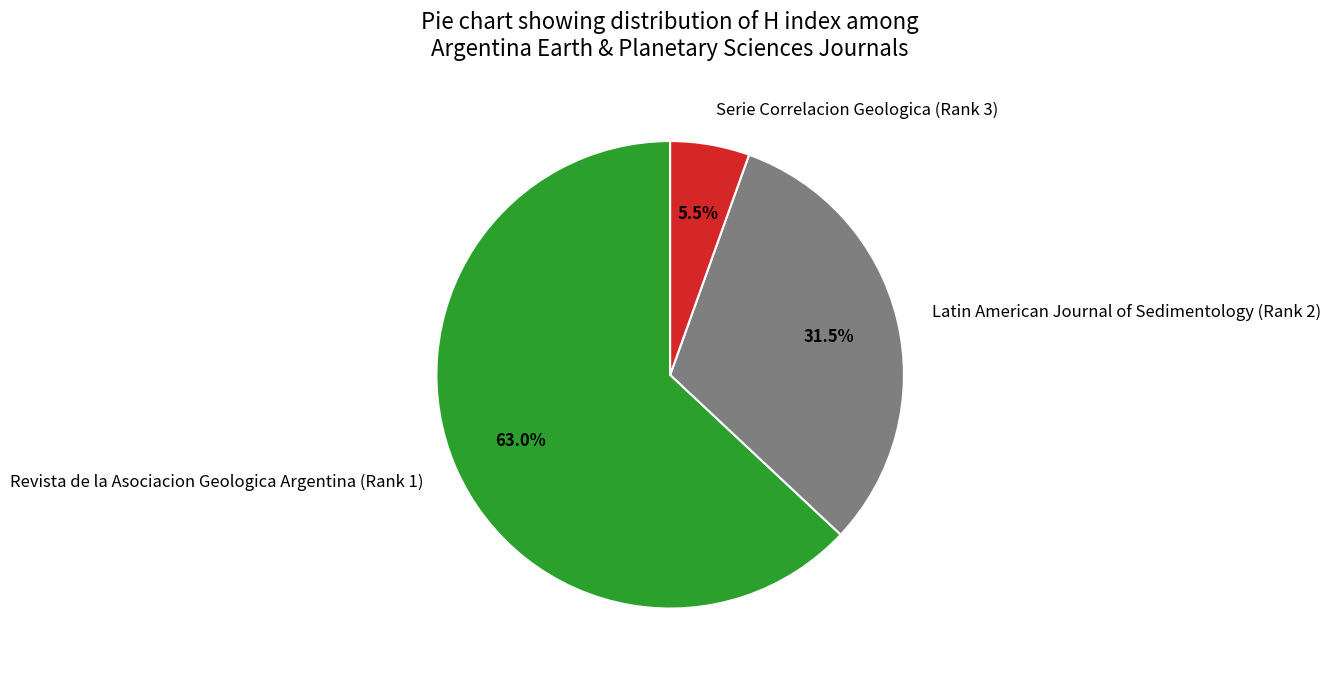

What is the total percentage of Revista de la Asociacion Geologica Argentina (Rank 1) and Latin American Journal of Sedimentology (Rank 2)?

94.5%